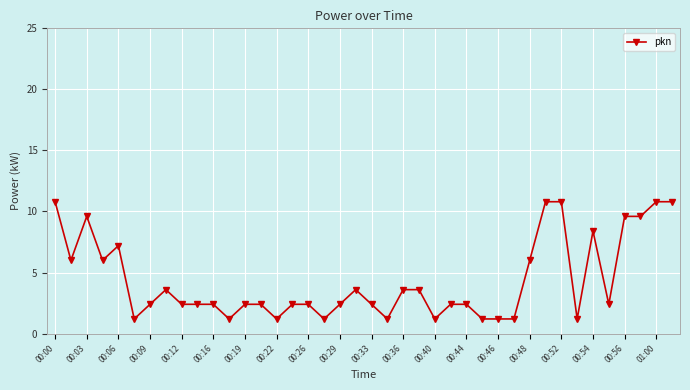

What is the smallest value displayed?

1.2